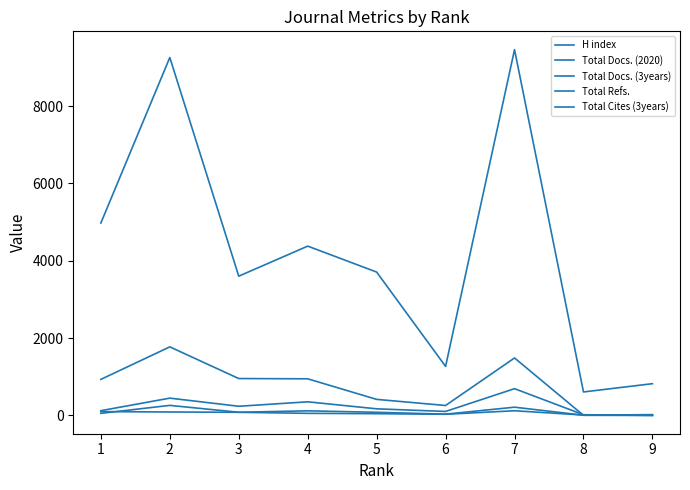

Reading left to right, list all the values displayed in this chart.

H index: 1=99	2=89	3=81	4=54	5=45	6=30	7=121	8=10	9=8
Total Docs. (2020): 1=54	2=260	3=82	4=119	5=81	6=33	7=213	8=6	9=21
Total Docs. (3years): 1=123	2=447	3=237	4=352	5=171	6=103	7=692	8=18	9=0
Total Refs.: 1=4975	2=9255	3=3601	4=4378	5=3707	6=1268	7=9459	8=607	9=821
Total Cites (3years): 1=932	2=1773	3=954	4=947	5=415	6=257	7=1486	8=3	9=0